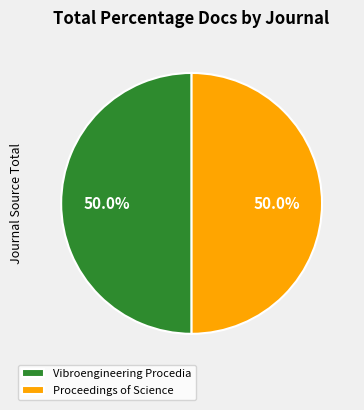

Approximately how many times larger is the value at Vibroengineering Procedia compared to Proceedings of Science?

1.0